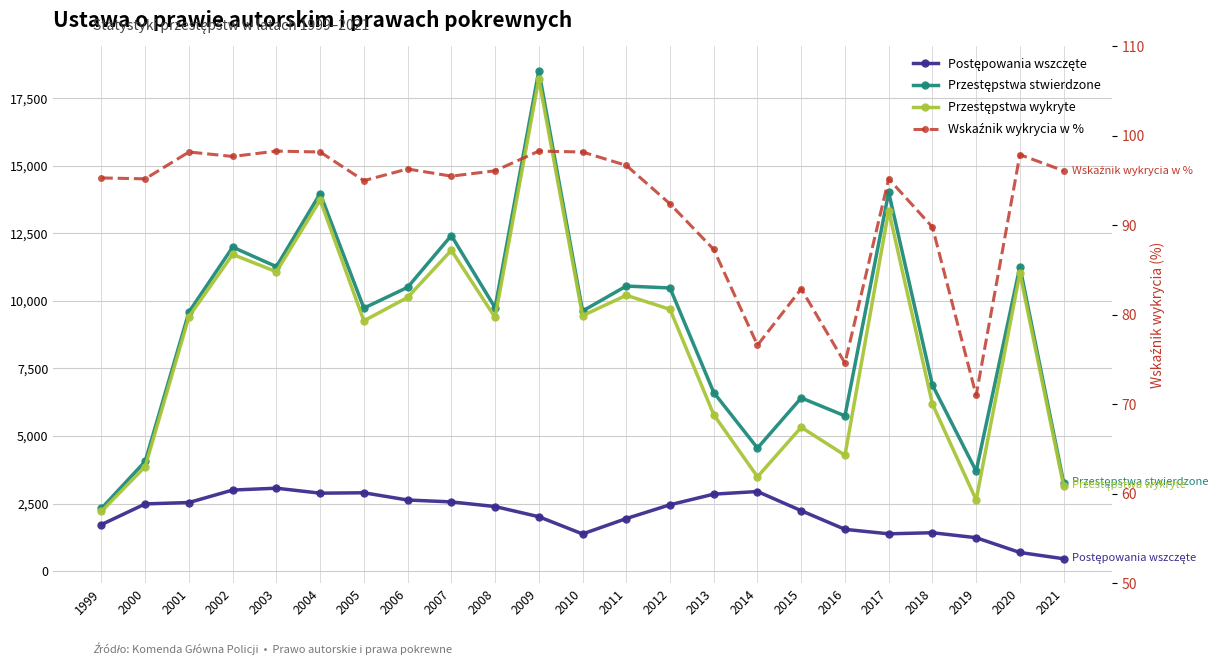

Count the number of categories in the chart.

23